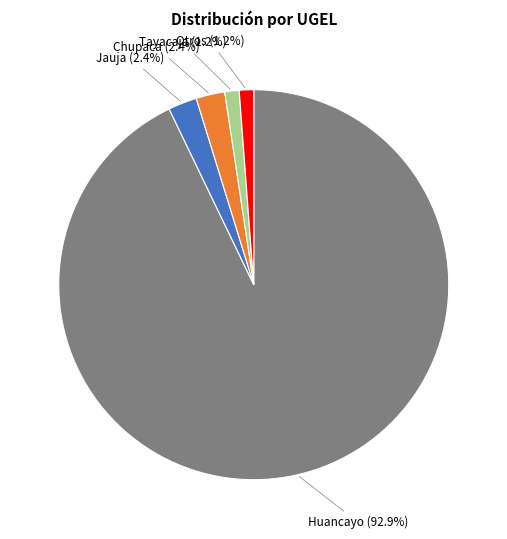

Is there any slice that represents more than half of the pie?

Yes